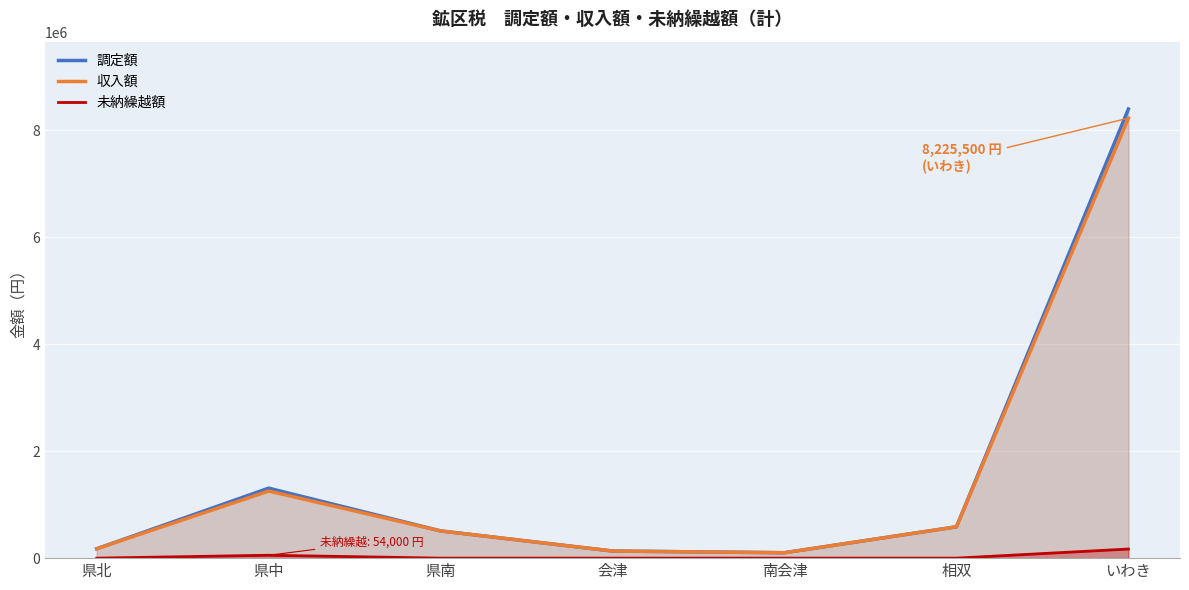

How many categories are shown in the chart?

7